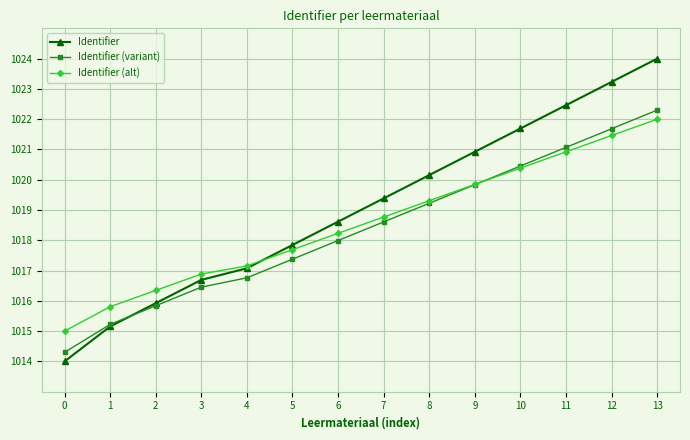

Which series ends up on top after the final intersection of Identifier (variant) and Identifier?

Identifier